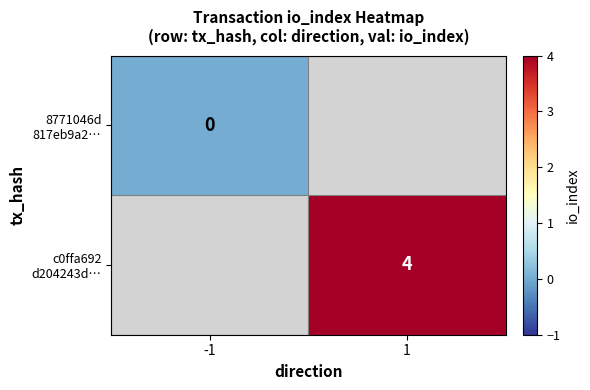

Is the value of 8771046d 817eb9a2… at 1 greater than the value of c0ffa692 d204243d… at 1?

No